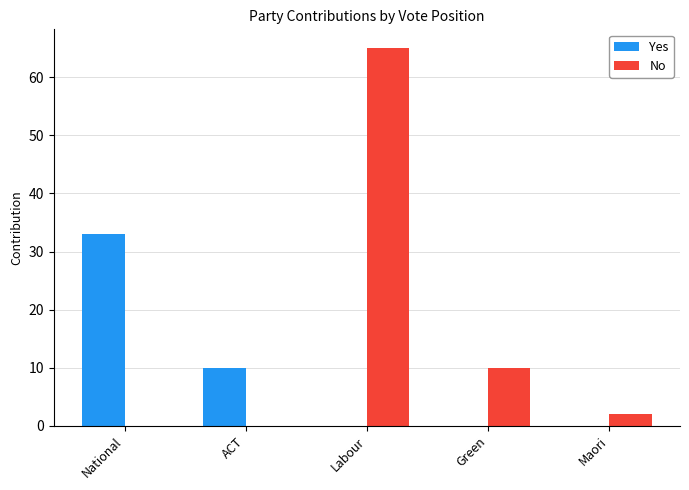

What is the sum of the Yes values at National and Green?

33